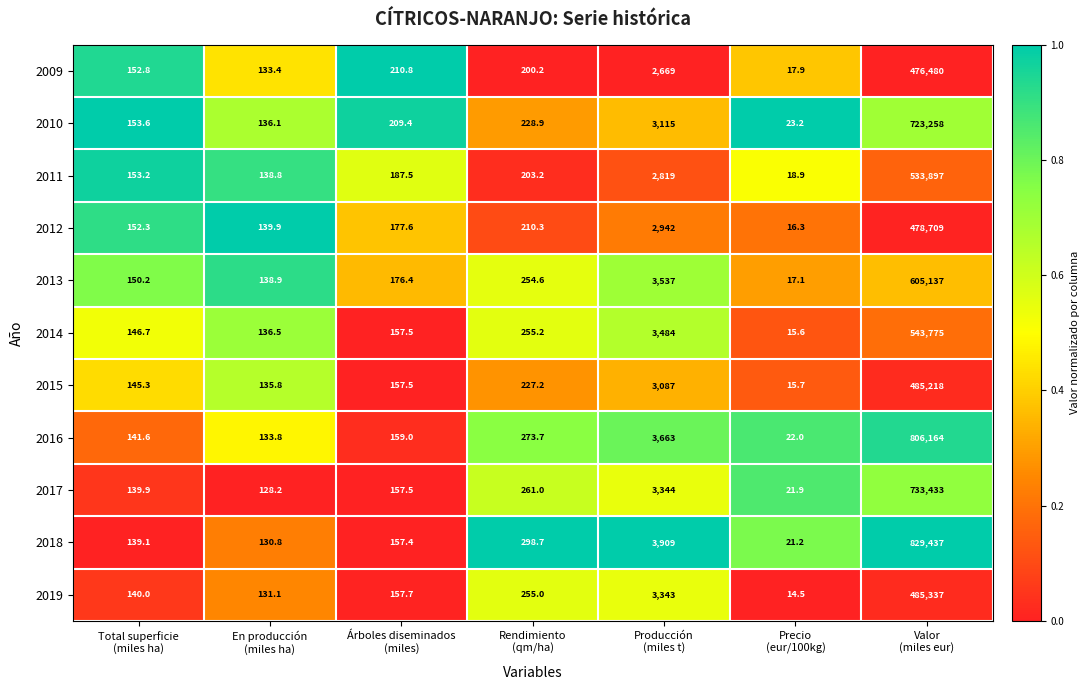

What is the average value of the 2017 series?

105355.1